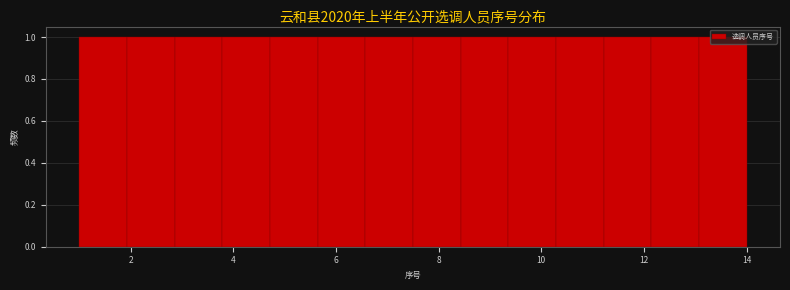

How tall is the bar that spans 8.4 to 9.4 on the x-axis? Neither the bar edges nor the heights are printed on the chart, so give them approximately, as read against the axes.

1